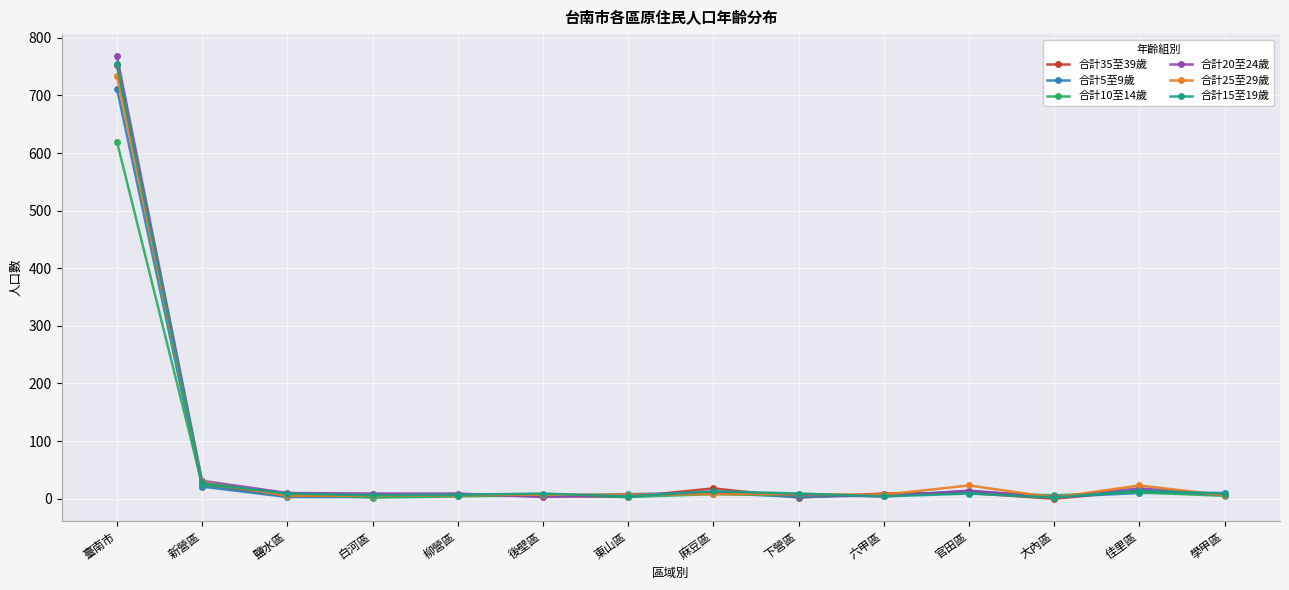

Where does the 合計10至14歲 series first go above 7?

臺南市